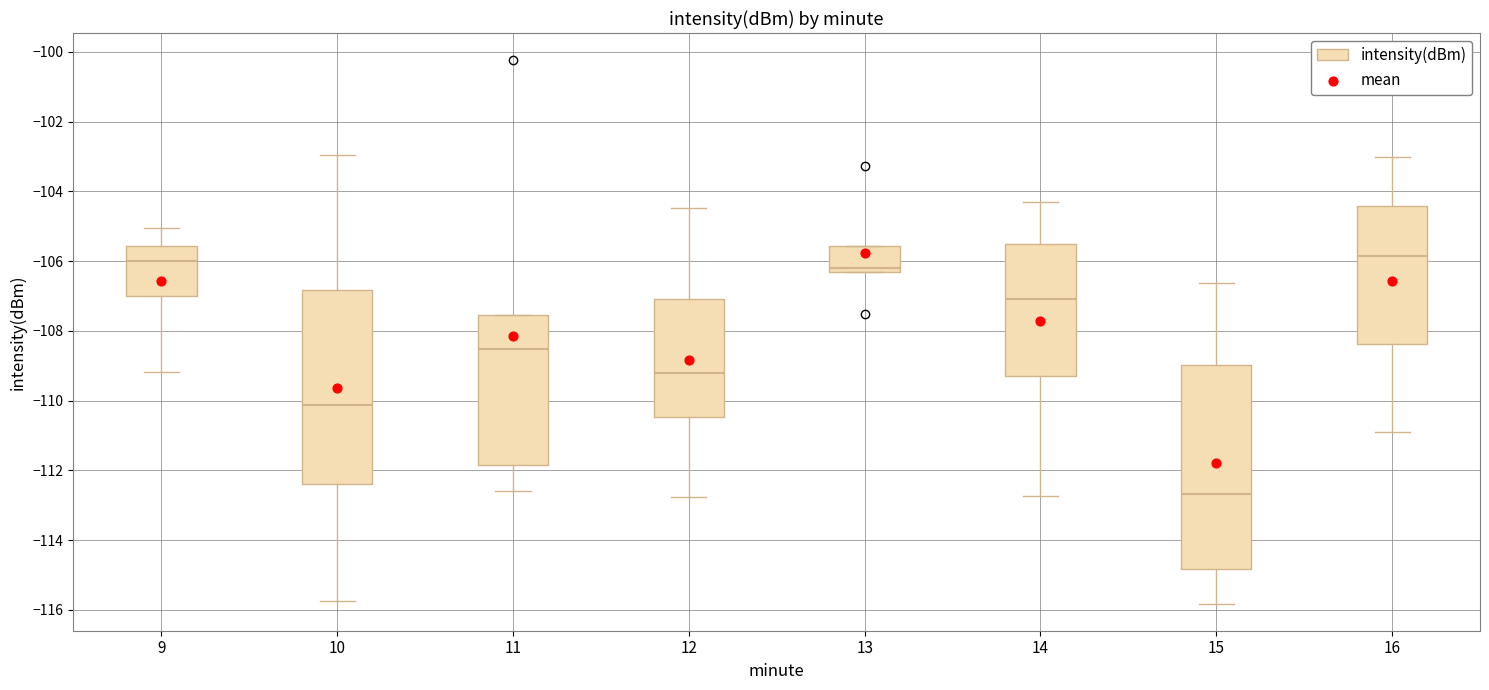

Which box is the tallest, from its lower edge to its upper edge?

15